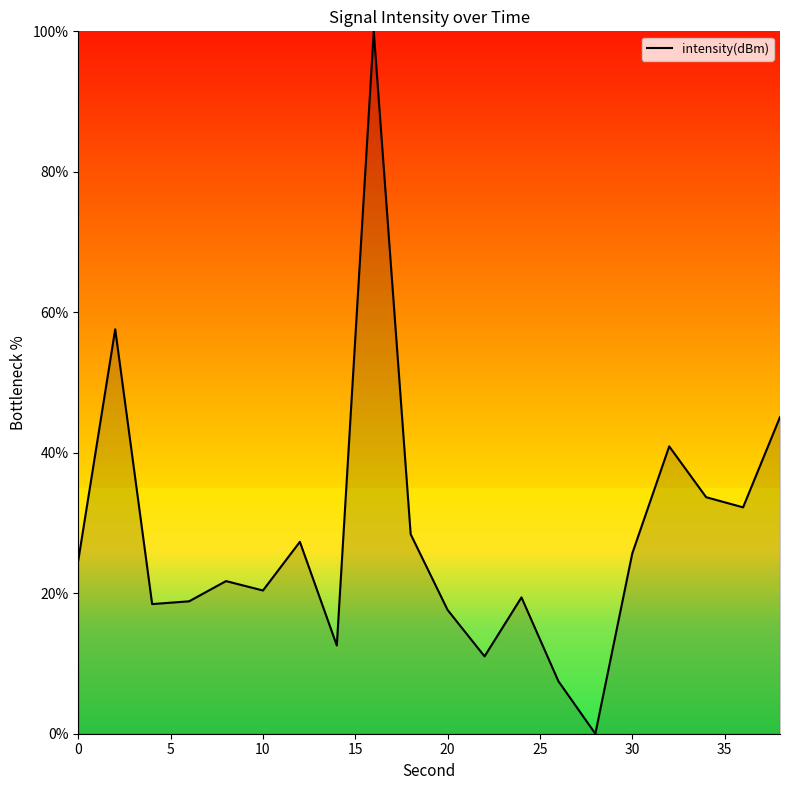

What is the greatest value displayed?

100.0